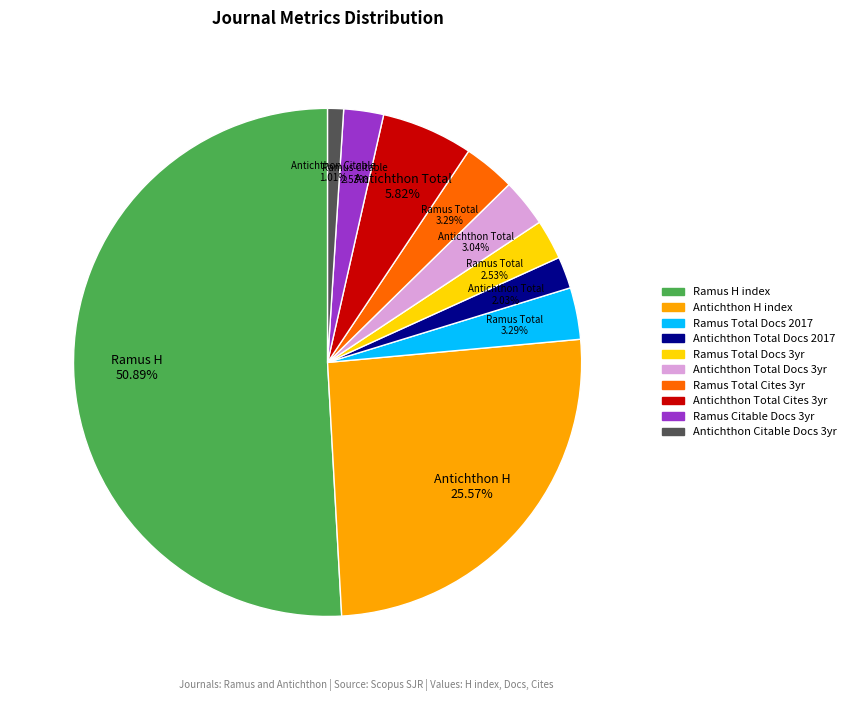

Count the number of slices in the pie.

10